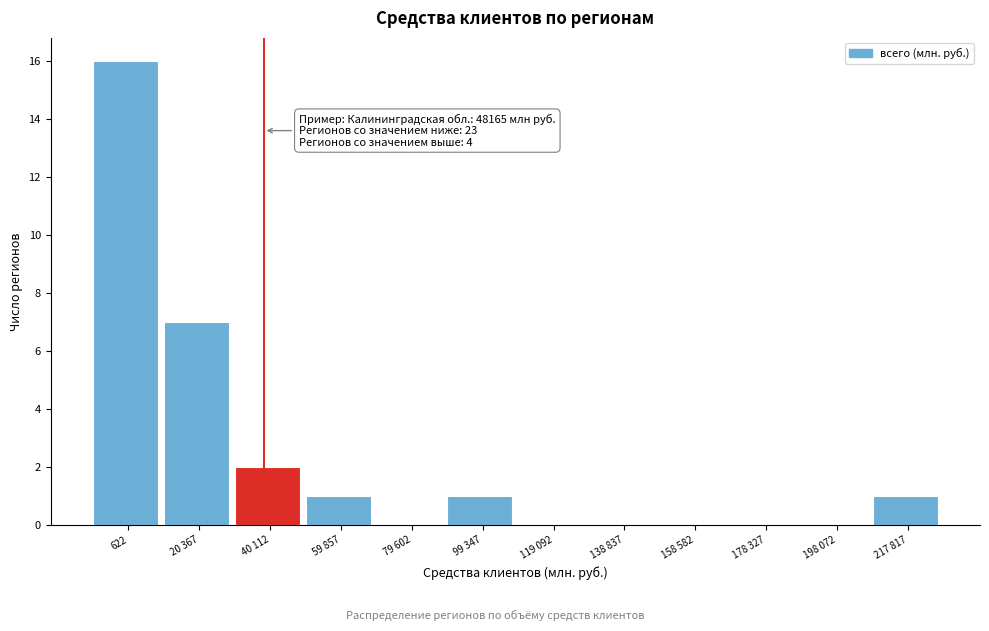

Reading left to right, what are all the values shown in this chart?

622=16	20 367=7	40 112=2	59 857=1	79 602=0	99 347=1	119 092=0	138 837=0	158 582=0	178 327=0	198 072=0	217 817=1